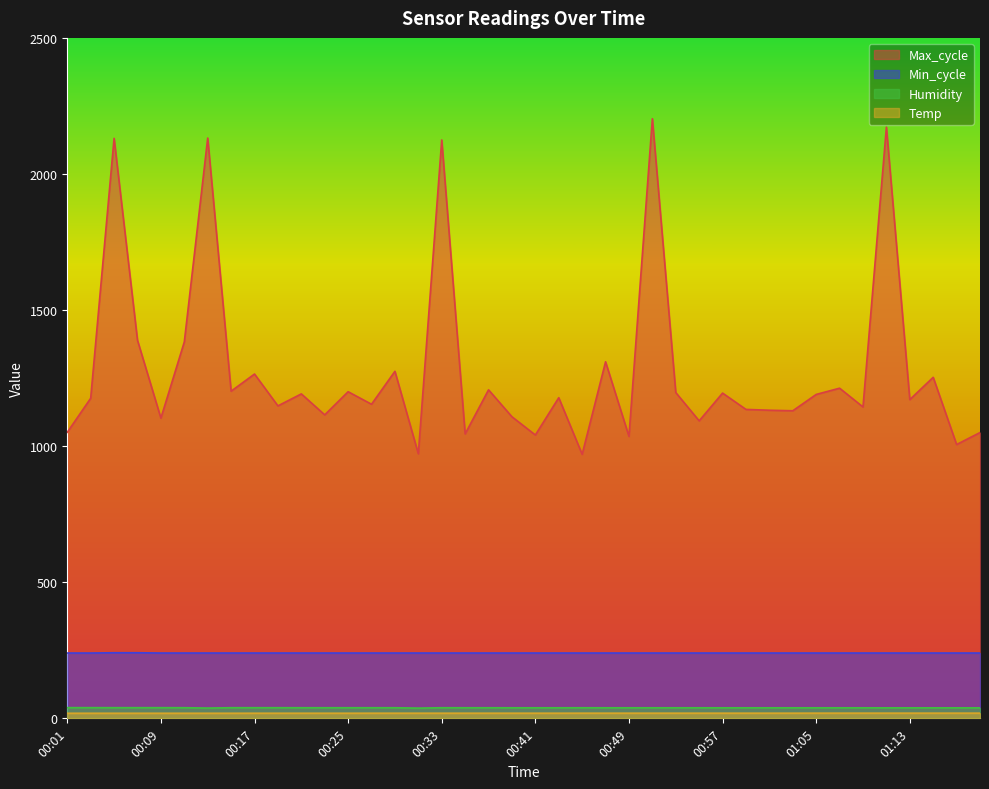

At which label does Max_cycle reach its peak?

00:51